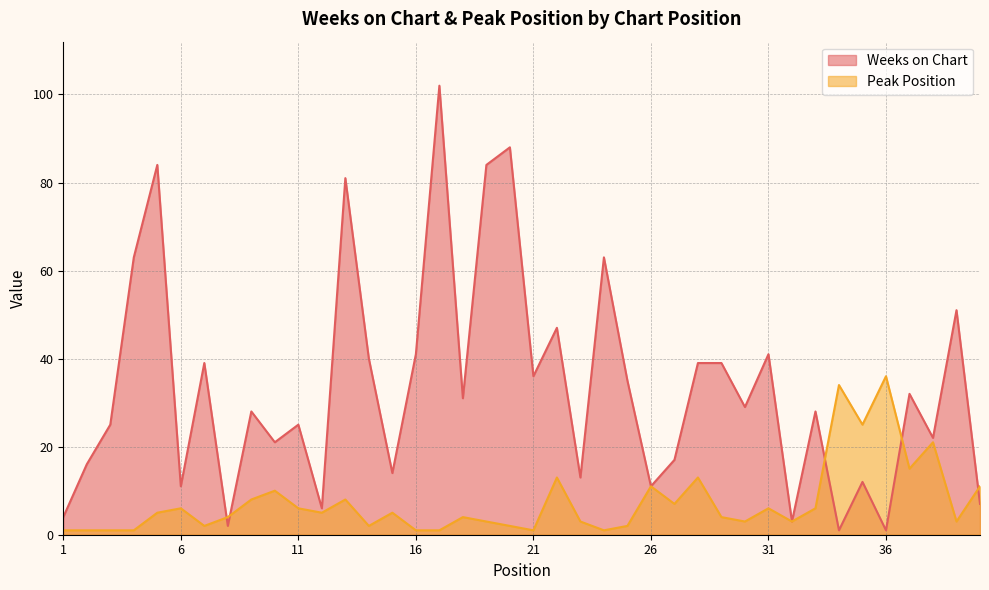

How many interior local peaks does the Peak Position series have?

12